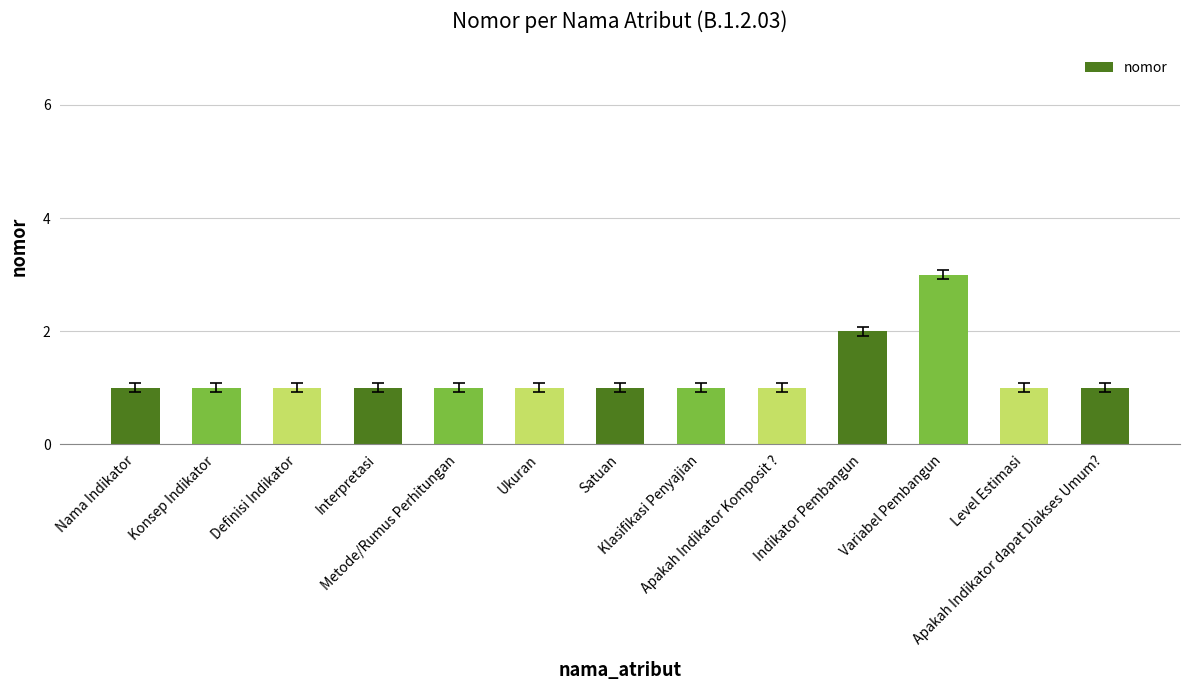

How many values are between 1 and 2?

12